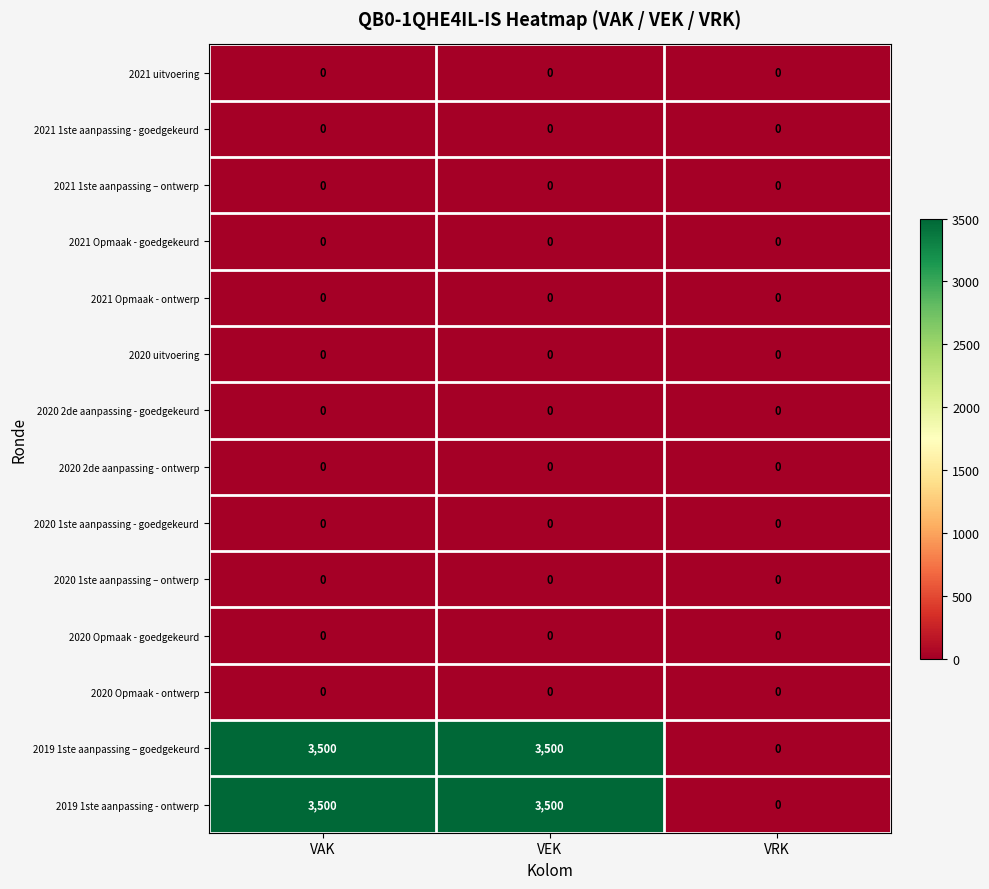

The value of 2020 1ste aanpassing - goedgekeurd at VAK is 0. True or false?

True